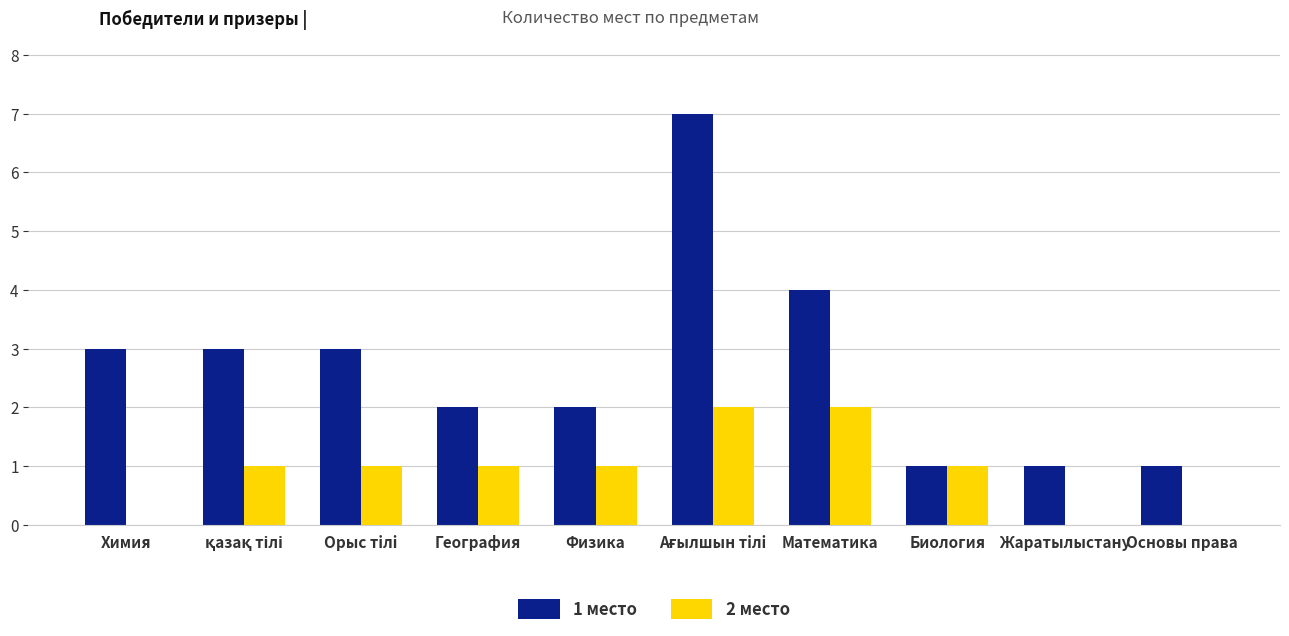

Reading left to right, list all the values displayed in this chart.

1 место: 3	3	3	2	2	7	4	1	1	1
2 место: 0	1	1	1	1	2	2	1	0	0